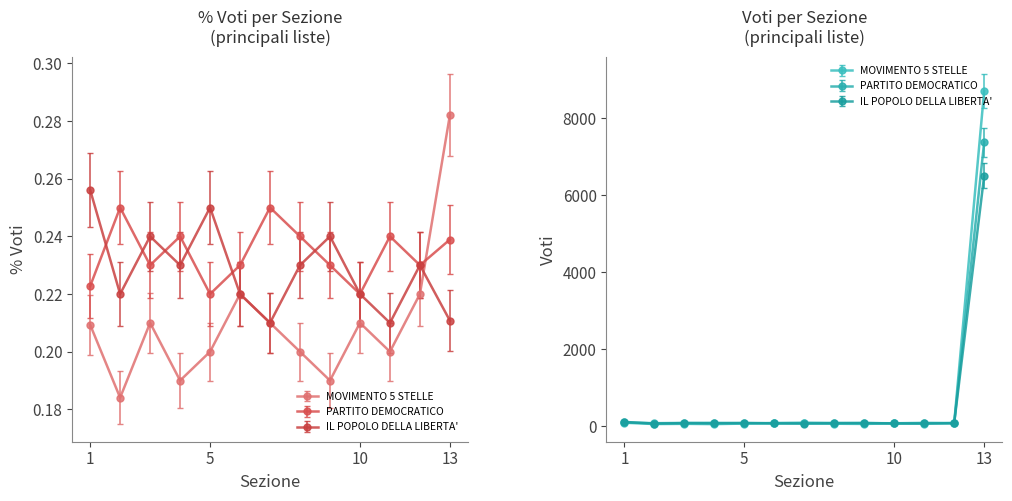

Read the MOVIMENTO 5 STELLE value at 10.

0.2